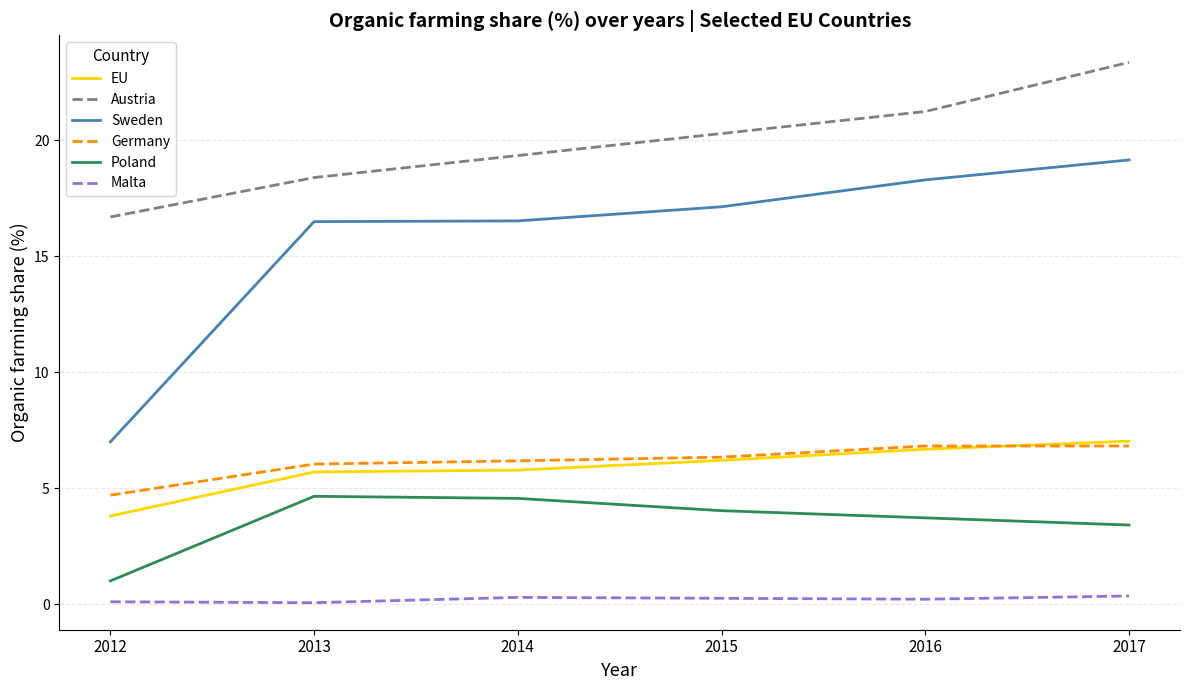

What is the sum of the Germany values at 2016 and 2013?

12.9